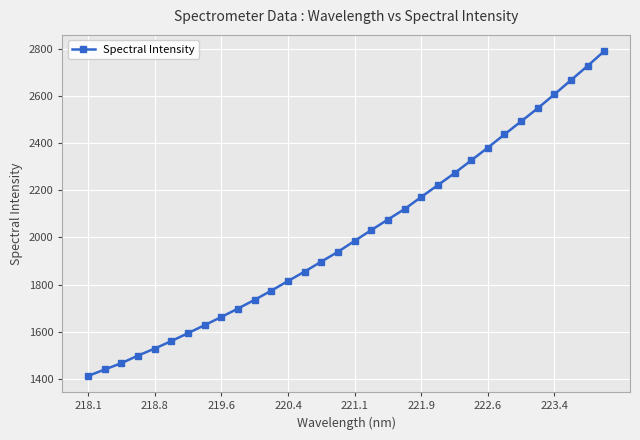

What is the smallest value displayed?

1411.4